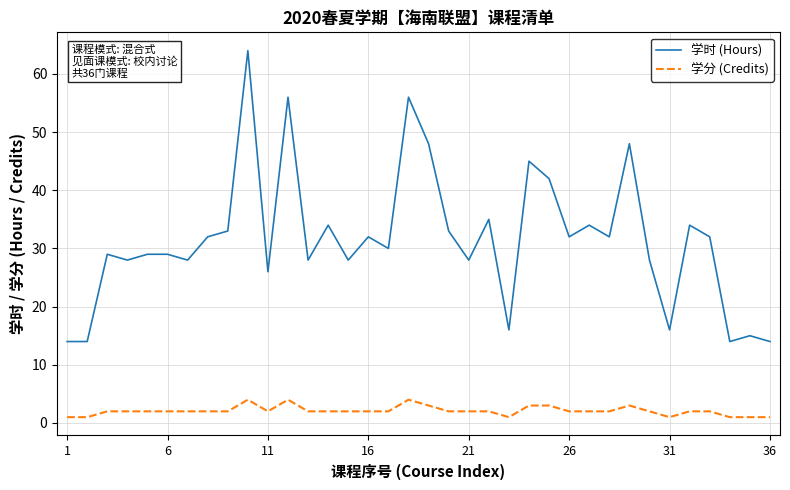

True or false: 学分 (Credits) has more than 0 interior local peaks.

True